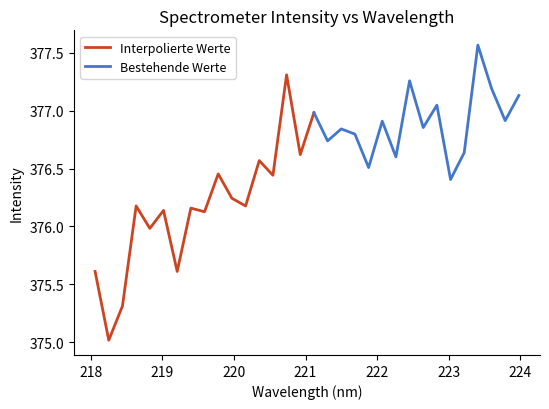

Rank the categories by value from lowest to highest.

218.2508, 218.442, 218.0596, 219.2067, 218.8244, 219.589, 219.0156, 219.3979, 218.6332, 220.1623, 219.9712, 223.0264, 220.5444, 219.7801, 221.8812, 220.3533, 222.263, 220.9264, 223.2172, 221.3083, 221.6902, 221.4993, 222.6447, 222.0721, 223.7895, 221.1174, 222.8355, 223.9802, 223.5987, 222.4538, 220.7354, 223.408